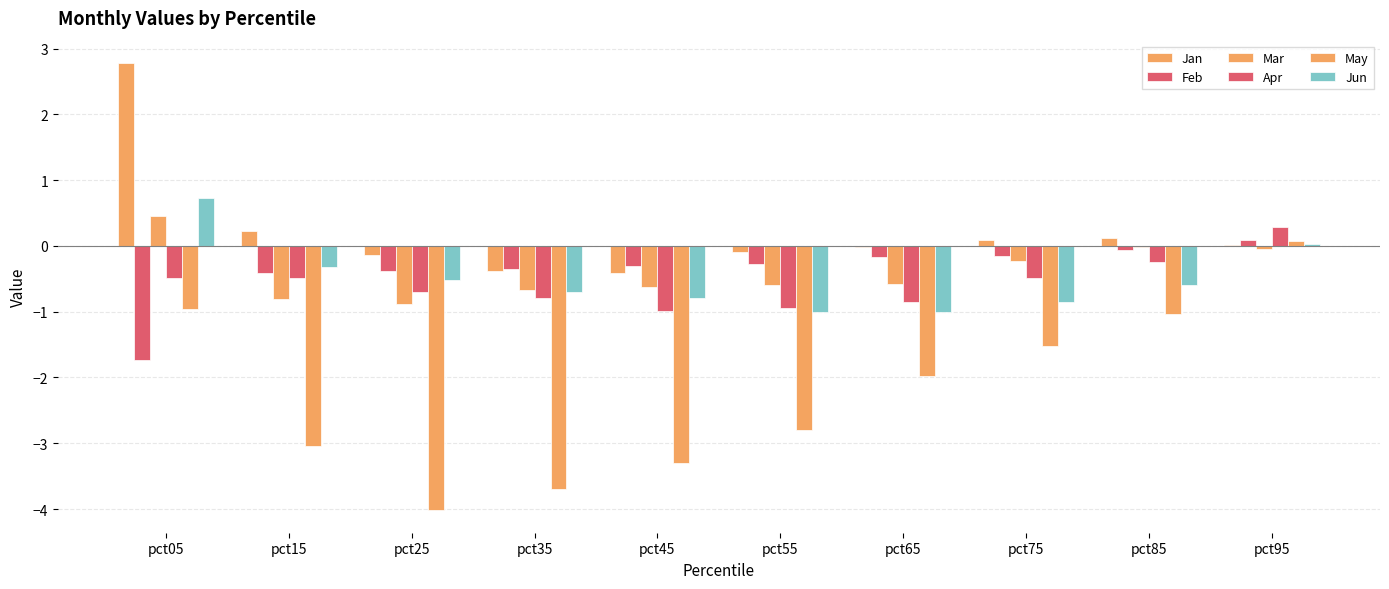

At pct35, list the series in order from largest to smallest.

Feb, Jan, Mar, Jun, Apr, May